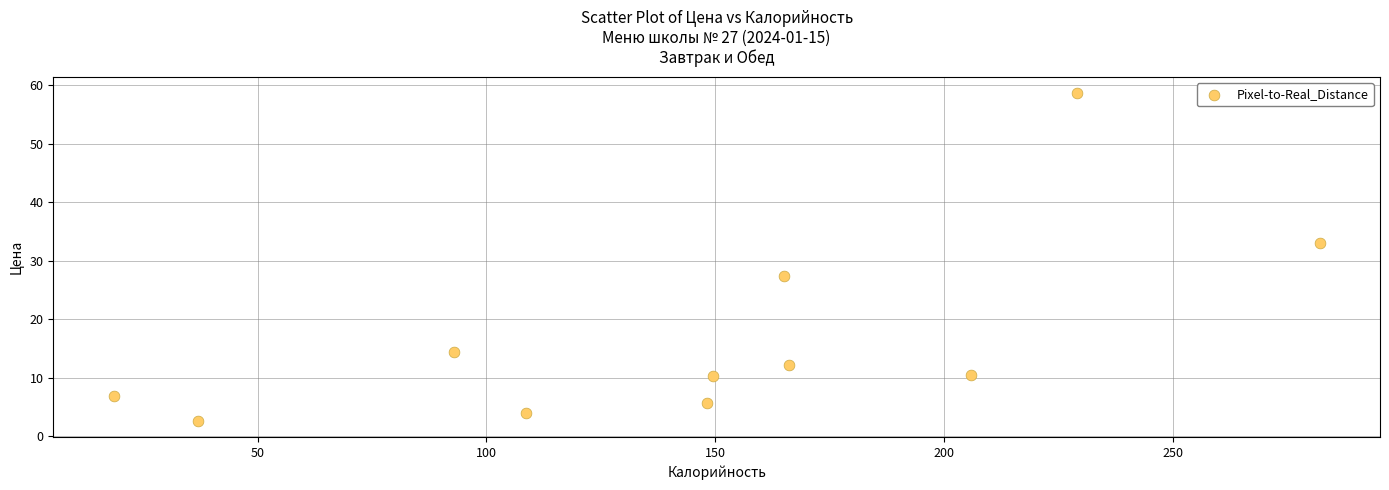

What is the range of X values (max minus min)?

263.6